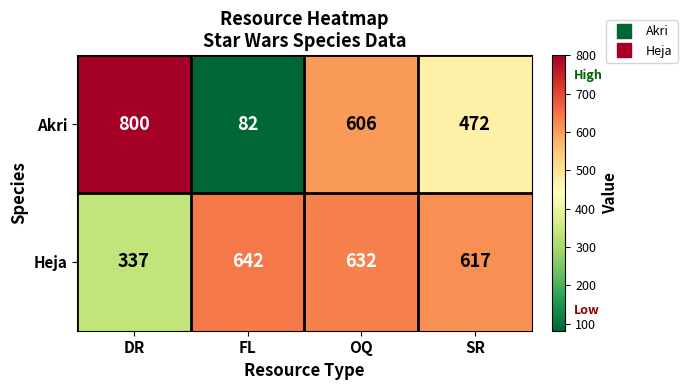

How many data points in Heja are less than 632?

2